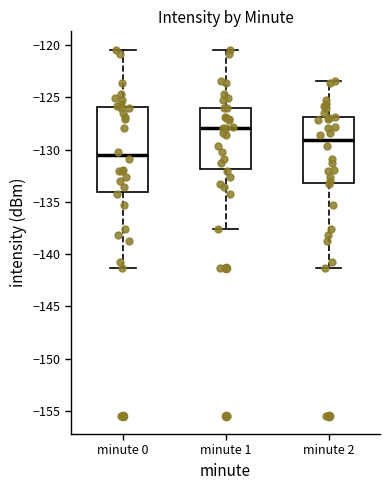

Comparing the boxes themselves (not the whiskers), which one is the tallest?

minute 0